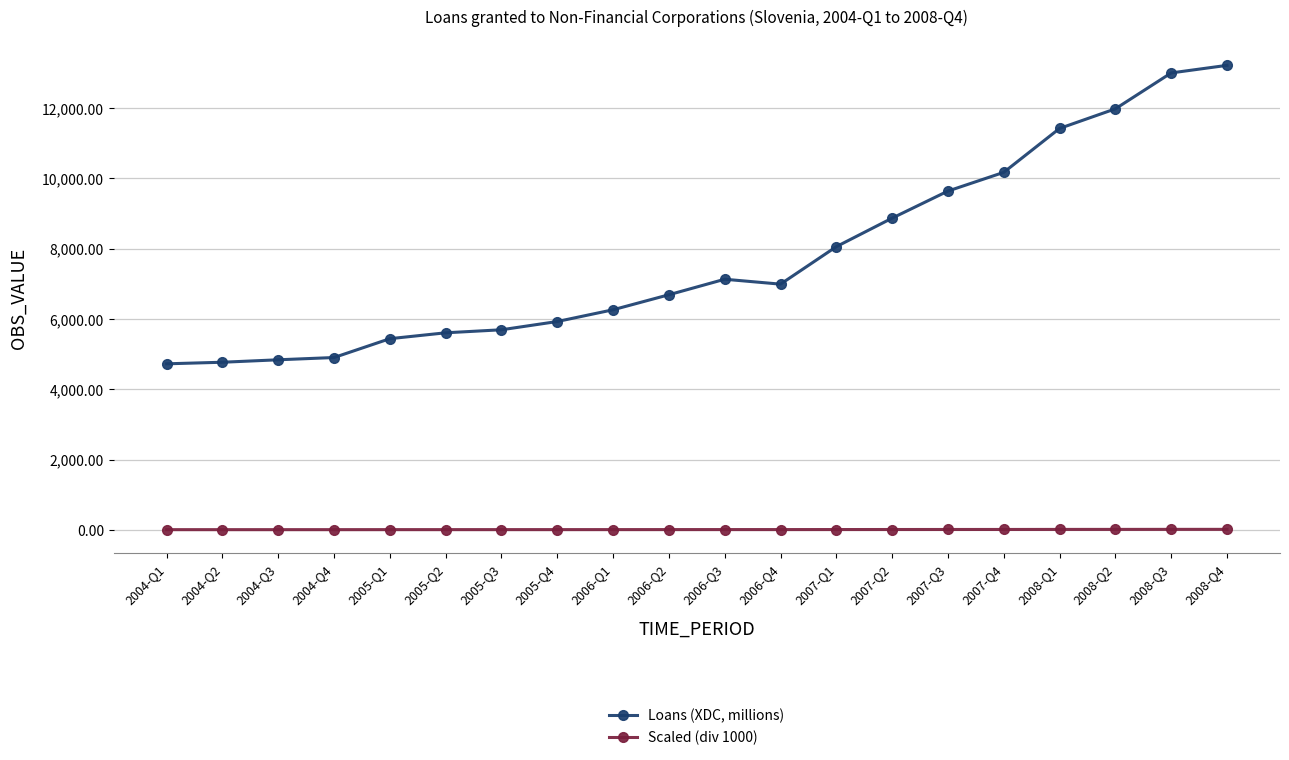

What is the label of the 20th point from the right?

2004-Q1